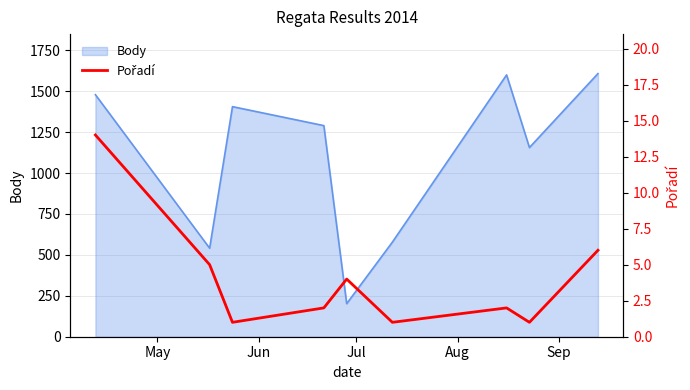

What is the maximum value for Body?

1608